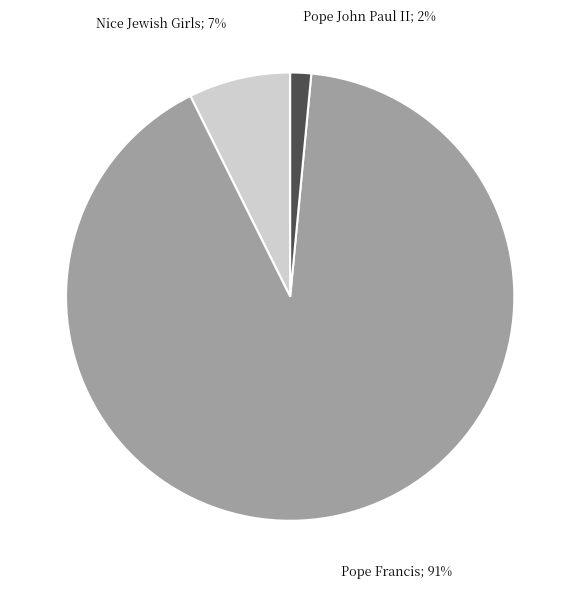

Is there a majority slice in this chart?

Yes